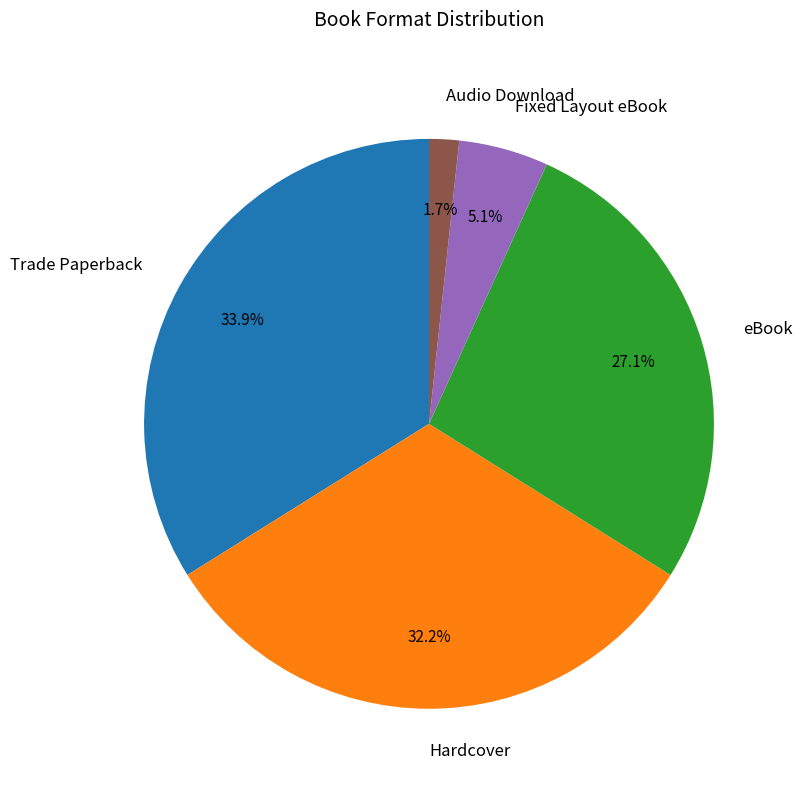

Is there a majority slice in this chart?

No